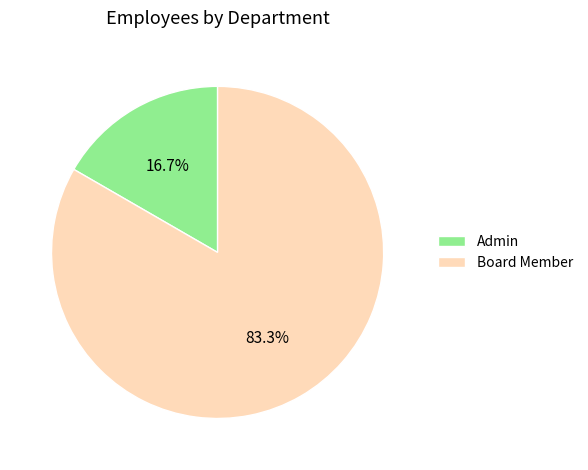

Which category accounts for the majority?

Board Member